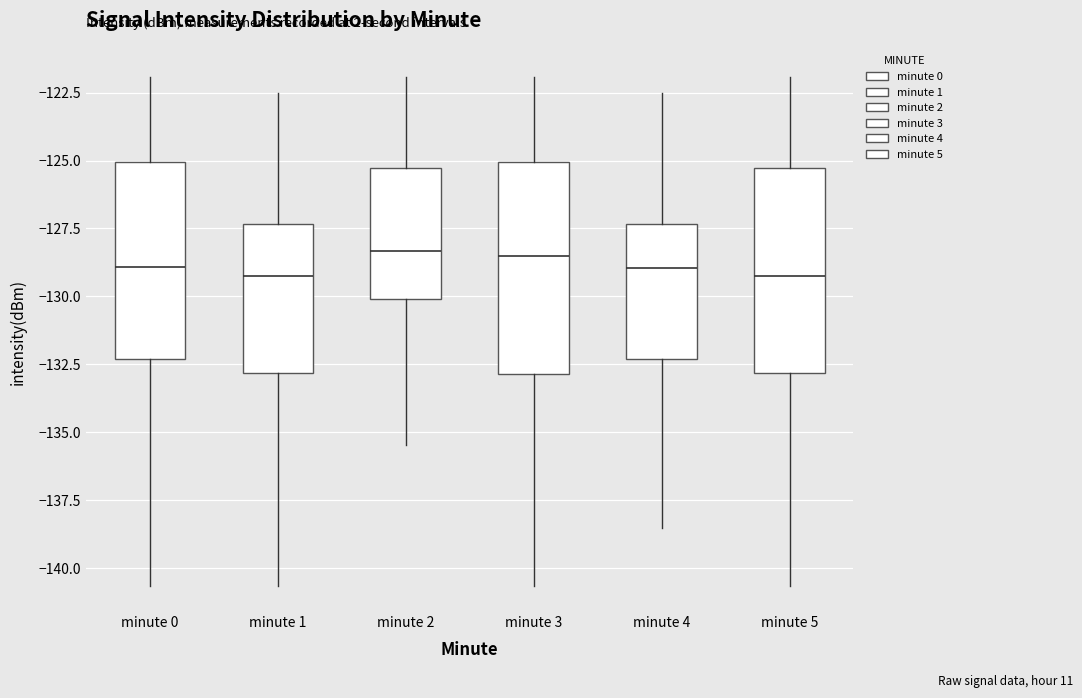

Reading left to right, read every box against the y-axis: the position of its median line, the range the box covers, and the ends of its whiskers. The values are not printed on the chart, so give them approximately, as read against the axis.

minute 0: median -129.0, box -132.5 to -125.0, whiskers -140.5 to -122.0
minute 1: median -129.0, box -133.0 to -127.5, whiskers -140.5 to -122.5
minute 2: median -128.5, box -130.0 to -125.5, whiskers -135.5 to -122.0
minute 3: median -128.5, box -133.0 to -125.0, whiskers -140.5 to -122.0
minute 4: median -129.0, box -132.5 to -127.5, whiskers -138.5 to -122.5
minute 5: median -129.0, box -133.0 to -125.5, whiskers -140.5 to -122.0